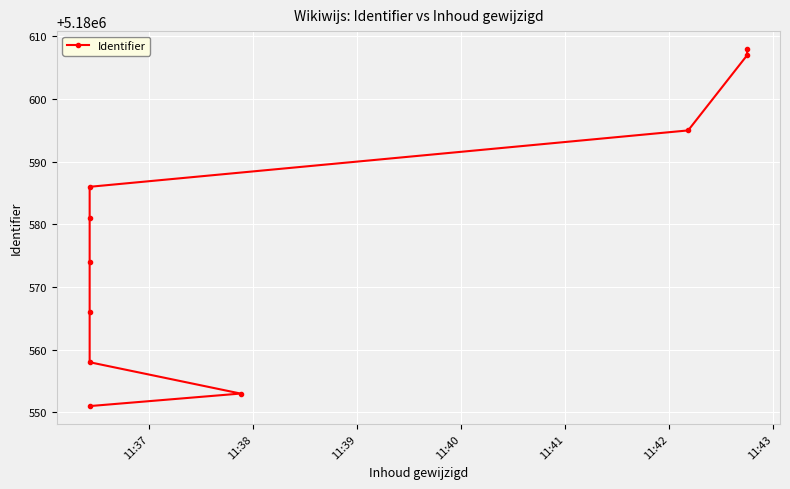

Between 11:40 and 11:43, which is larger?

11:43